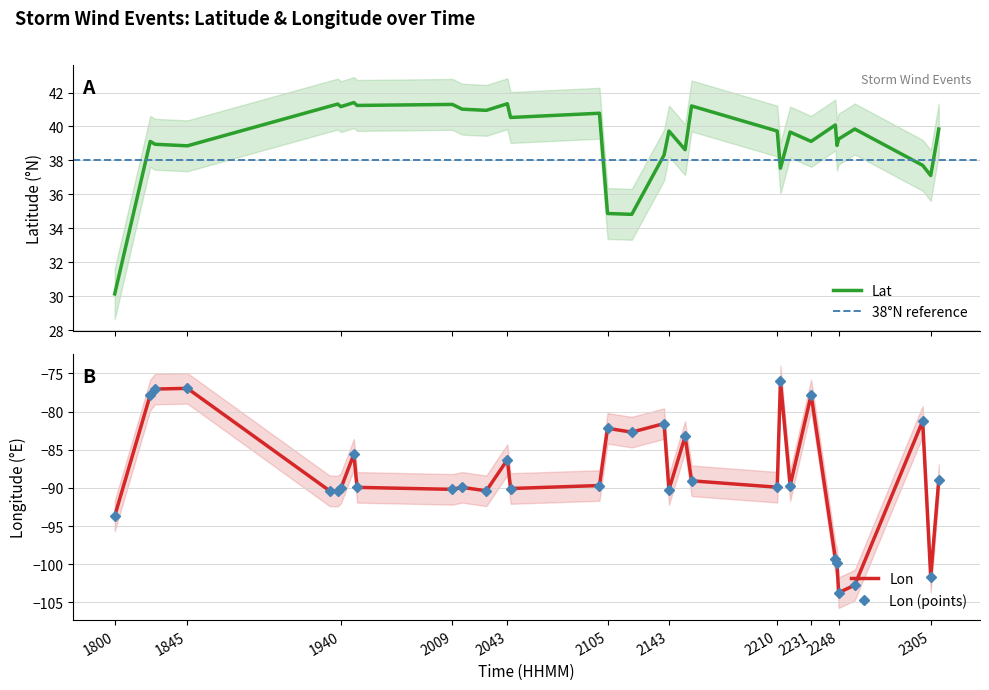

Which series changed the most between 1940 and 2009?

Lon